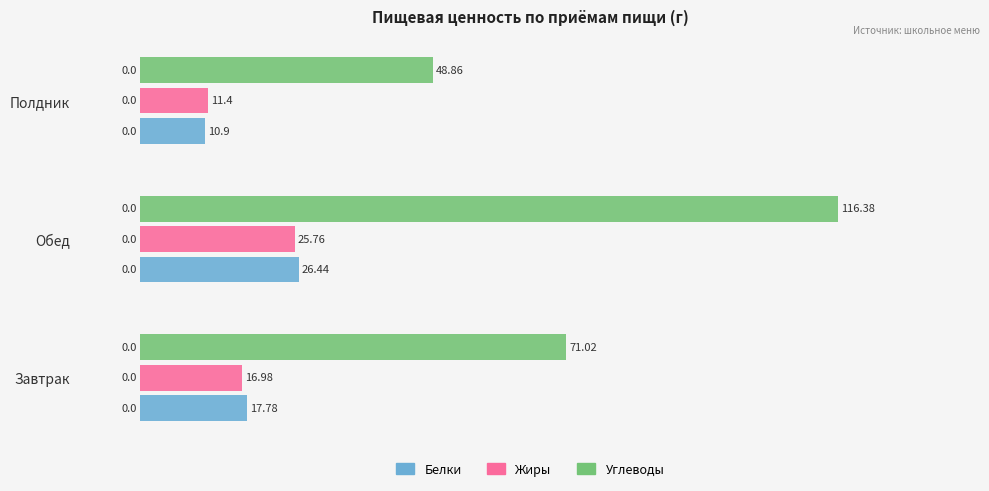

What is the sum of all Углеводы values?

236.3